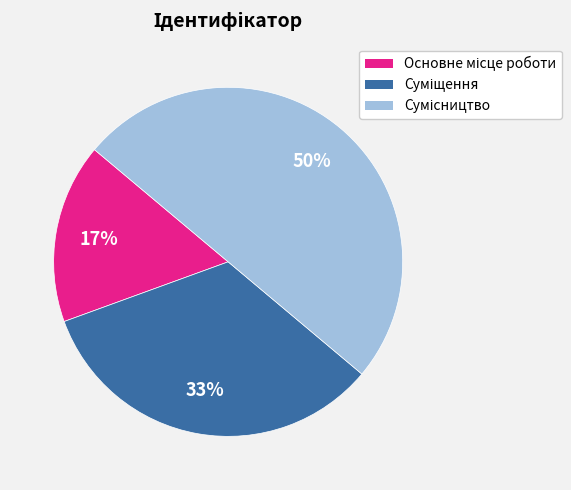

To the nearest percent, what is the difference between the largest and smallest slice percentages?

33%